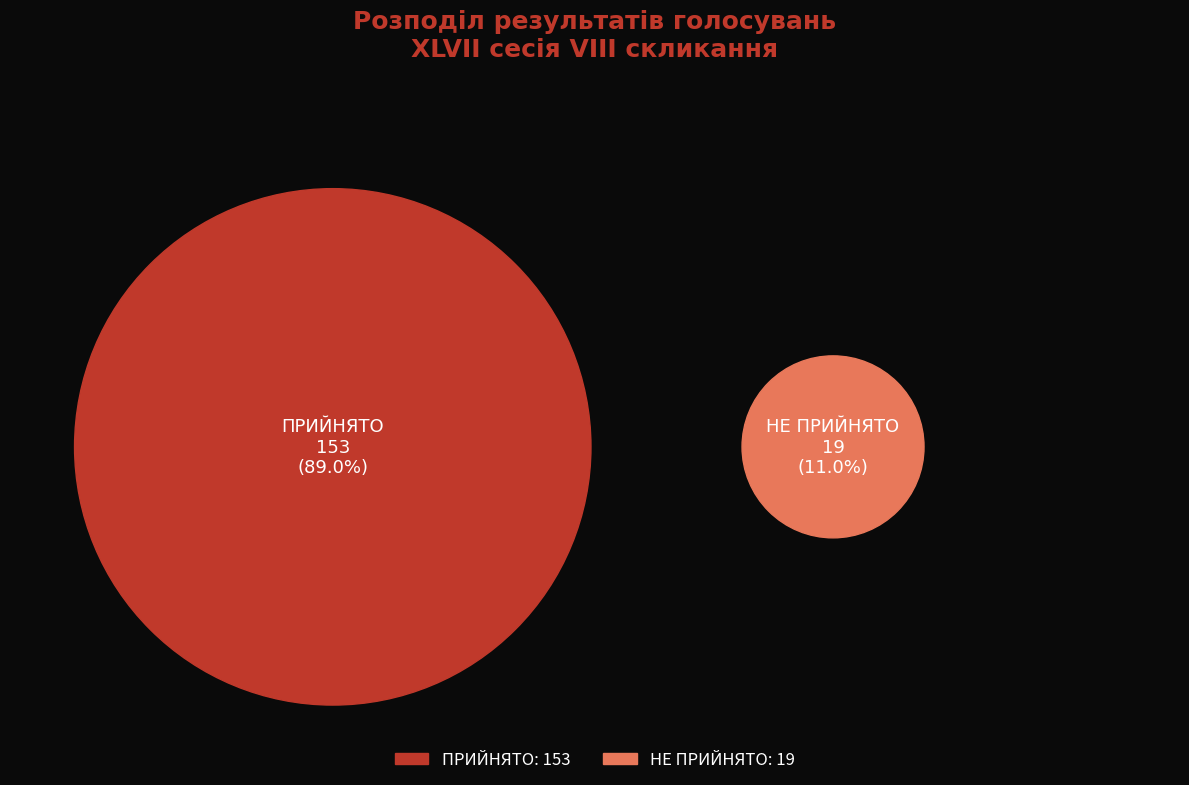

Which has a higher value, НЕ ПРИЙНЯТО or ПРИЙНЯТО?

ПРИЙНЯТО